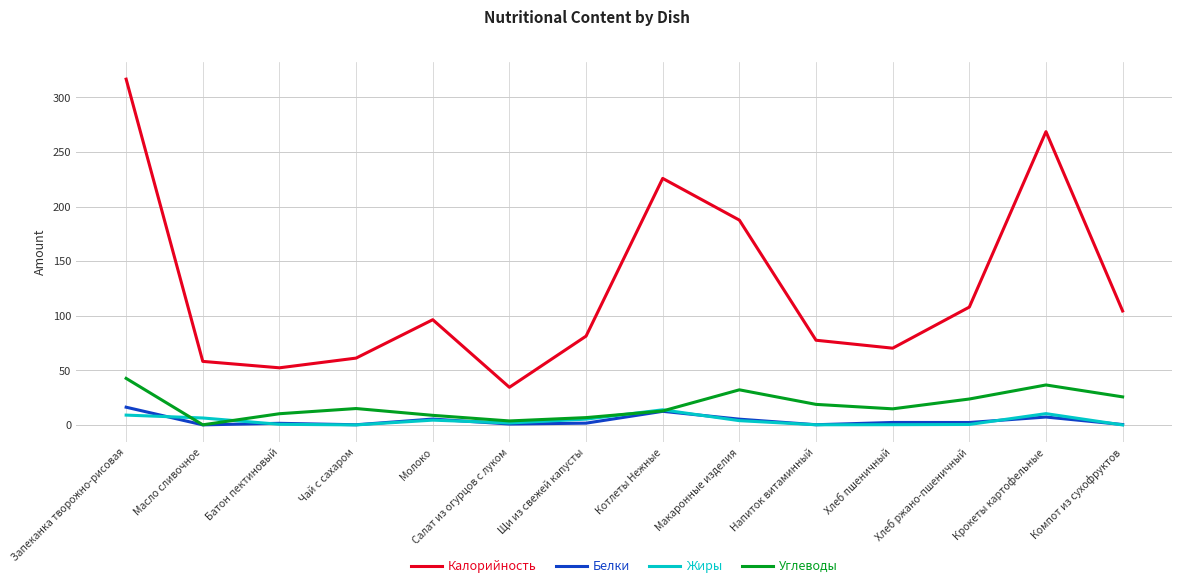

How many values in the Углеводы series are below 15?

7